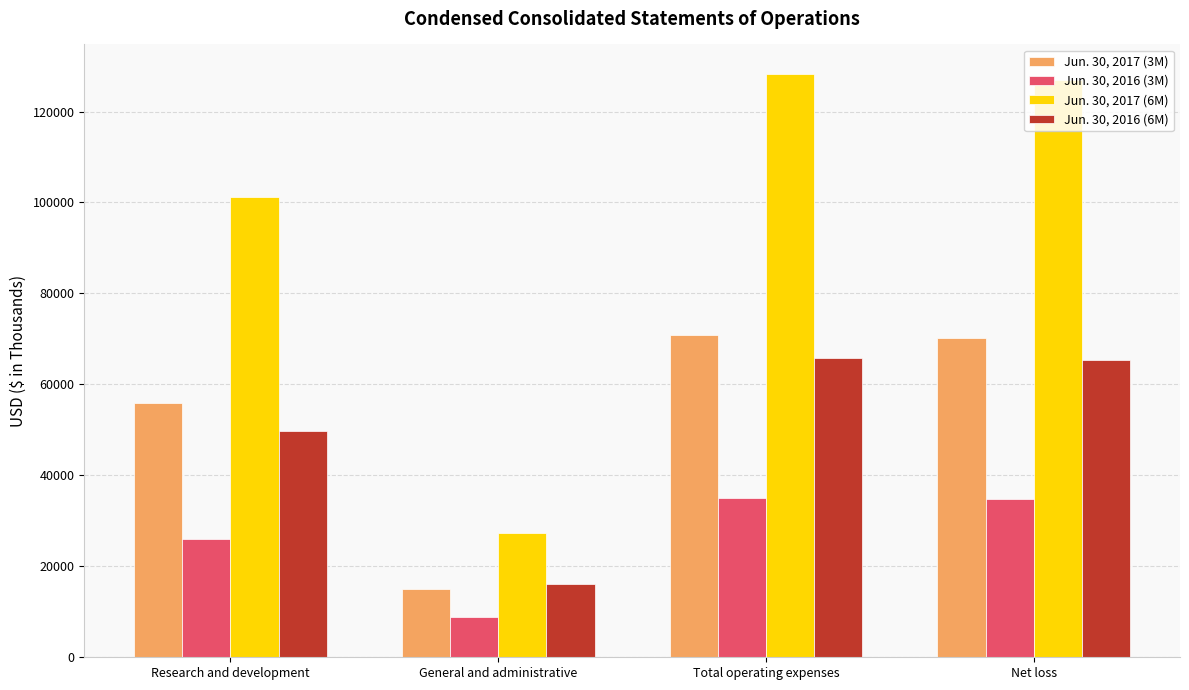

How many values in the Jun. 30, 2017 (3M) series are below 70202?

2